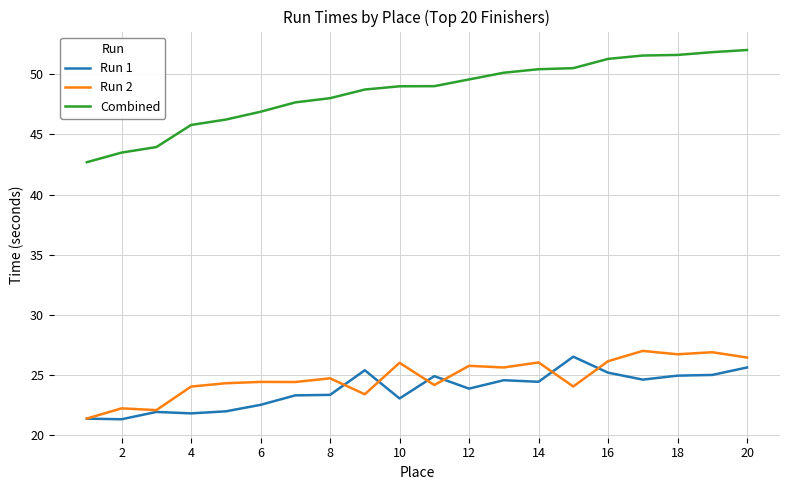

Does the chart have visible grid lines?

Yes